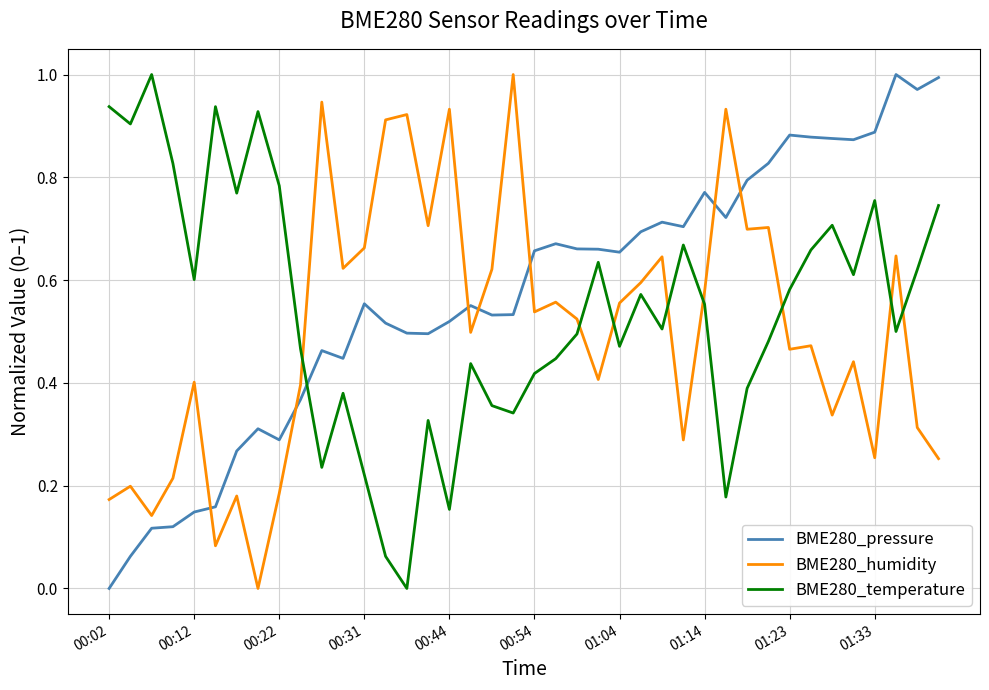

True or false: BME280_humidity and BME280_pressure cross at least once.

True